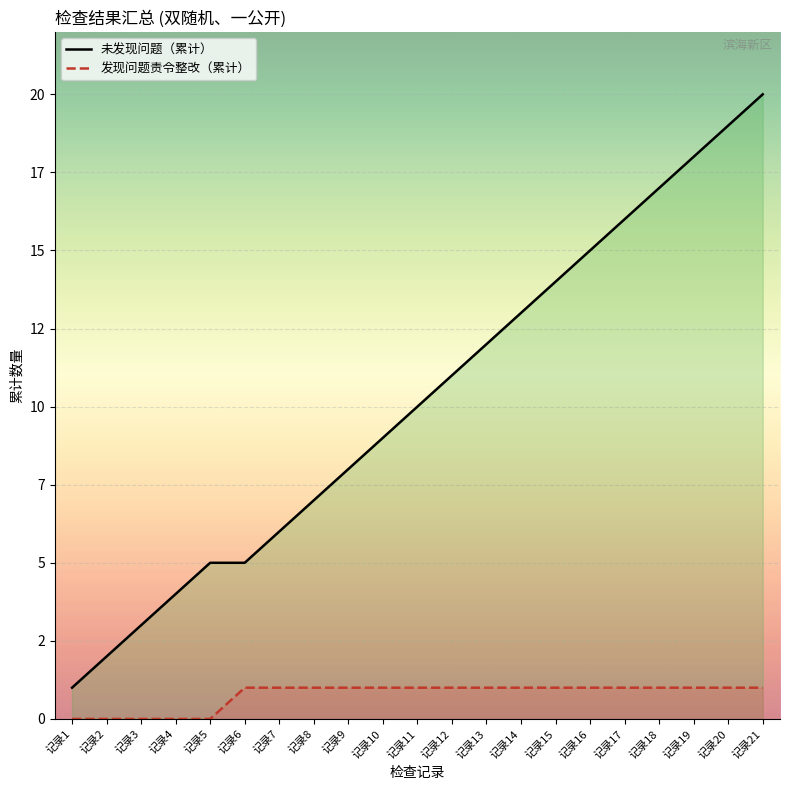

How many lines are shown in the chart?

2